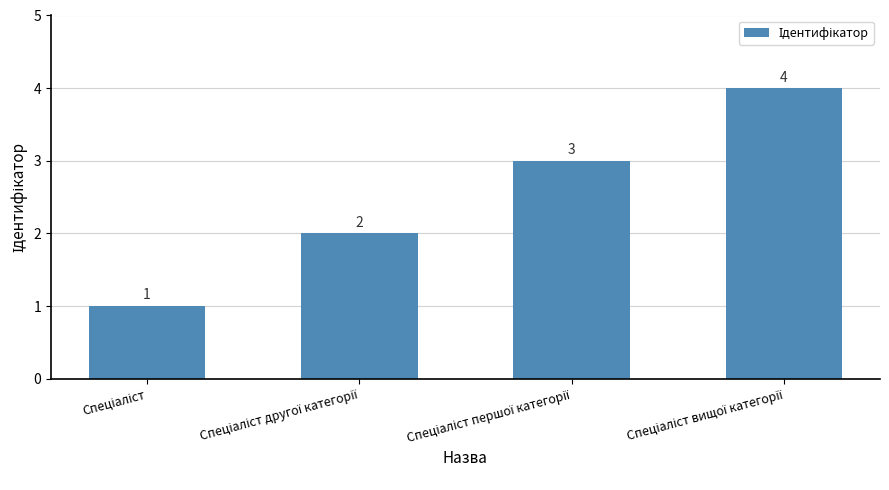

What is the value of the 2nd bar from the left?

2